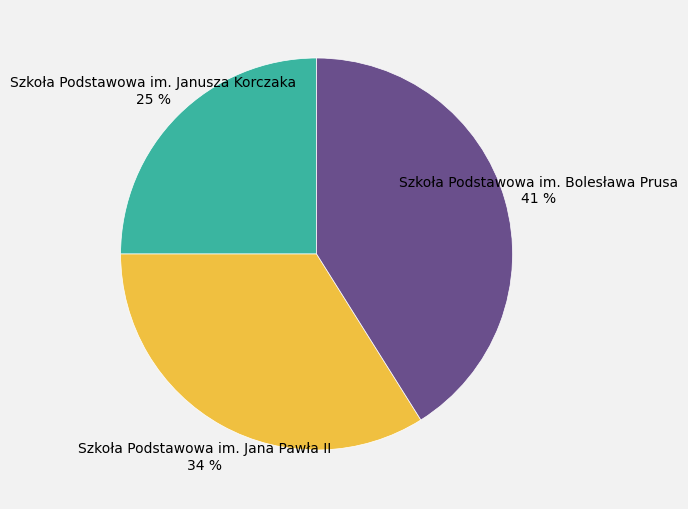

The Szkoła Podstawowa im. Jana Pawła II slice represents 34% of the pie. True or false?

True